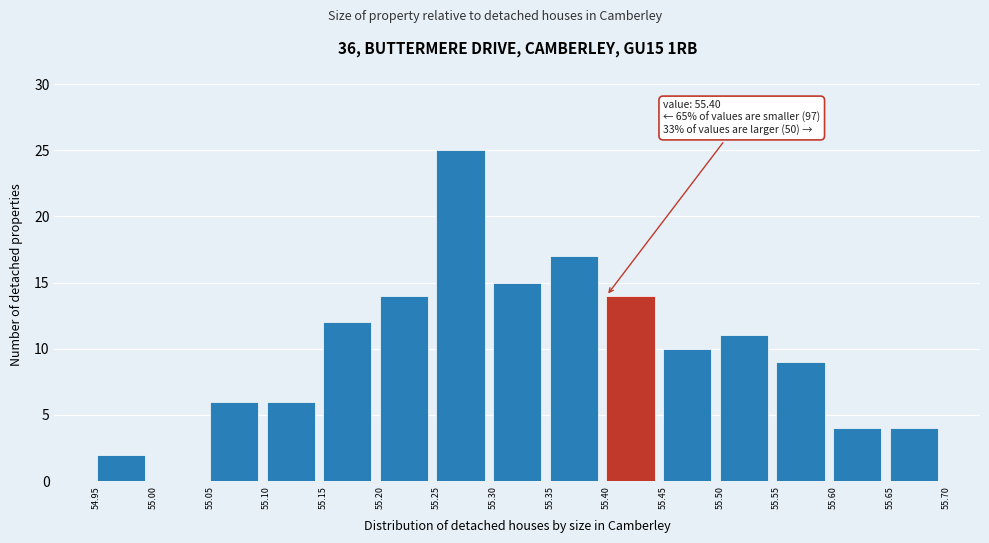

Which range on the x-axis has the tallest bar?

55.25 to 55.30